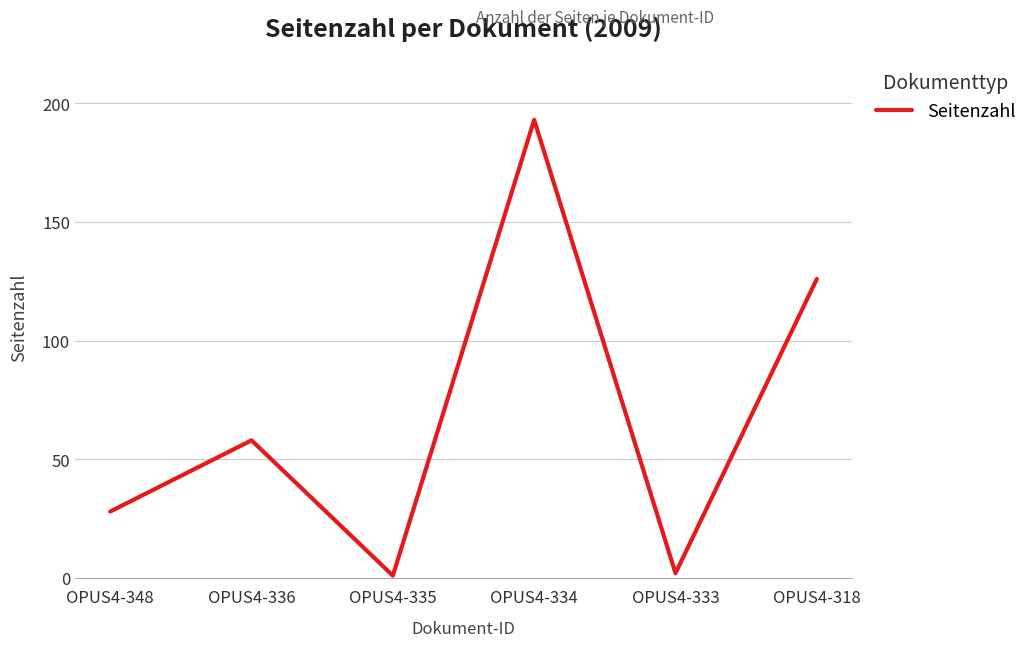

How many values are below 58?

3